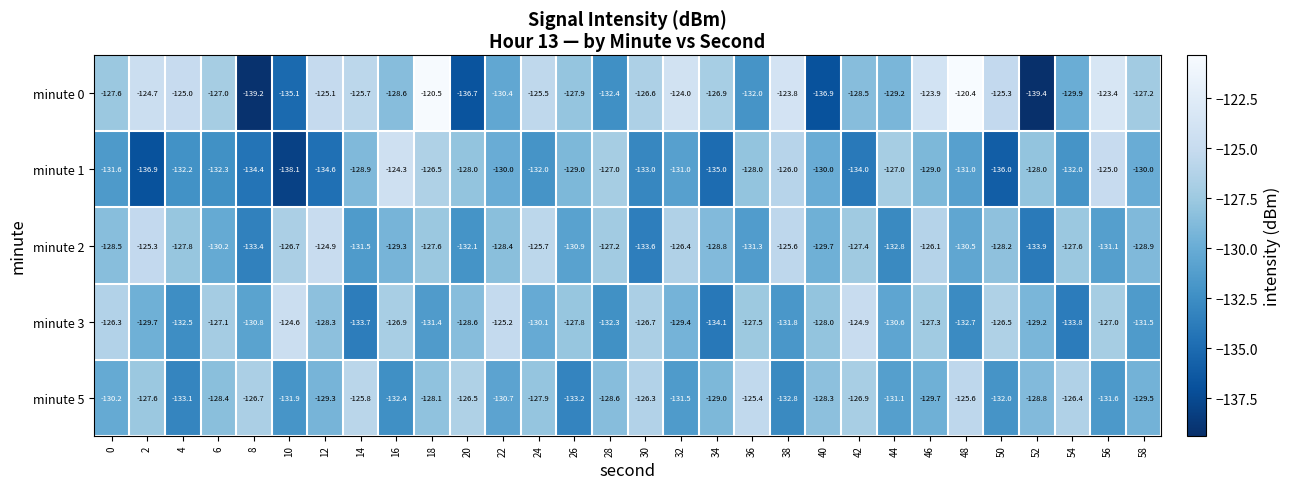

Which label corresponds to the smallest value in the chart?

52